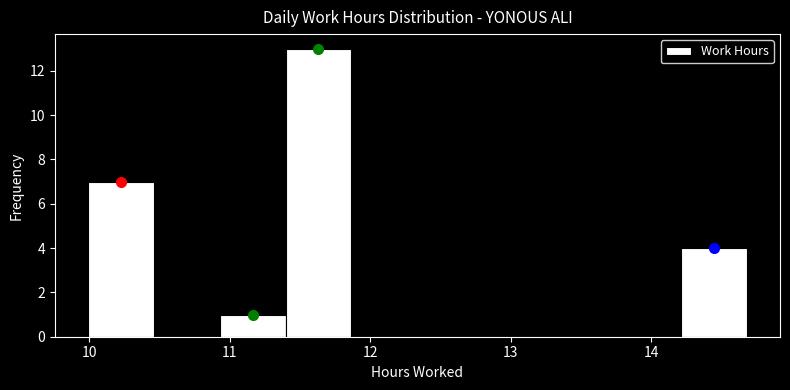

Reading left to right, list every bar in this chart as the range it spans on the x-axis followed by its height. Neither the bar edges nor the heights are printed on the chart, so give them approximately, as read against the axes.

10.0 to 10.5: 7
10.5 to 10.9: 0
10.9 to 11.4: 1
11.4 to 11.9: 13
11.9 to 12.3: 0
12.3 to 12.8: 0
12.8 to 13.3: 0
13.3 to 13.7: 0
13.7 to 14.2: 0
14.2 to 14.7: 4